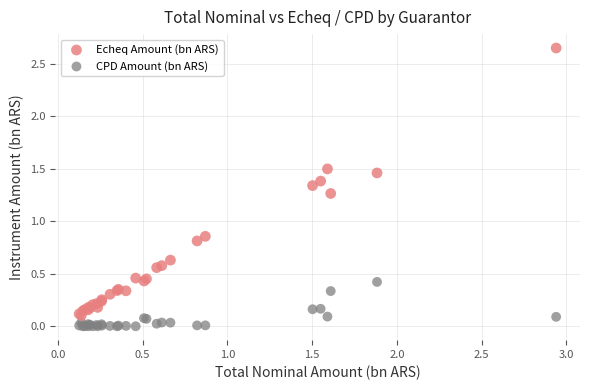

Which series has the widest spread of Y values?

Echeq Amount (bn ARS)